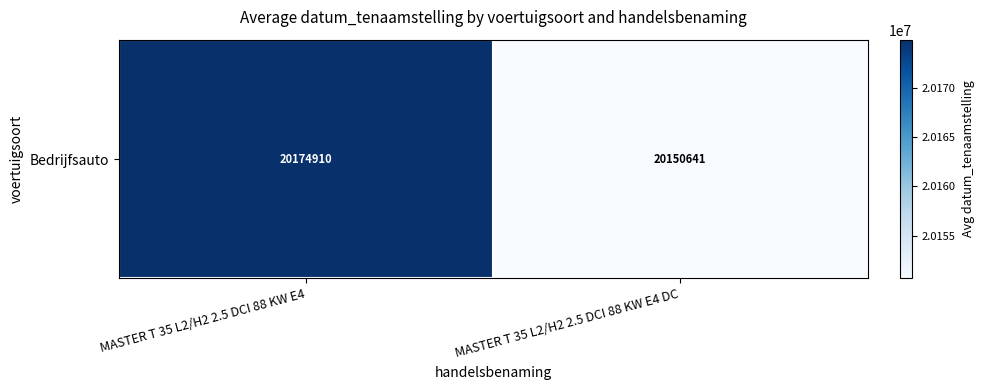

What is the maximum value shown in the chart?

20174910.2